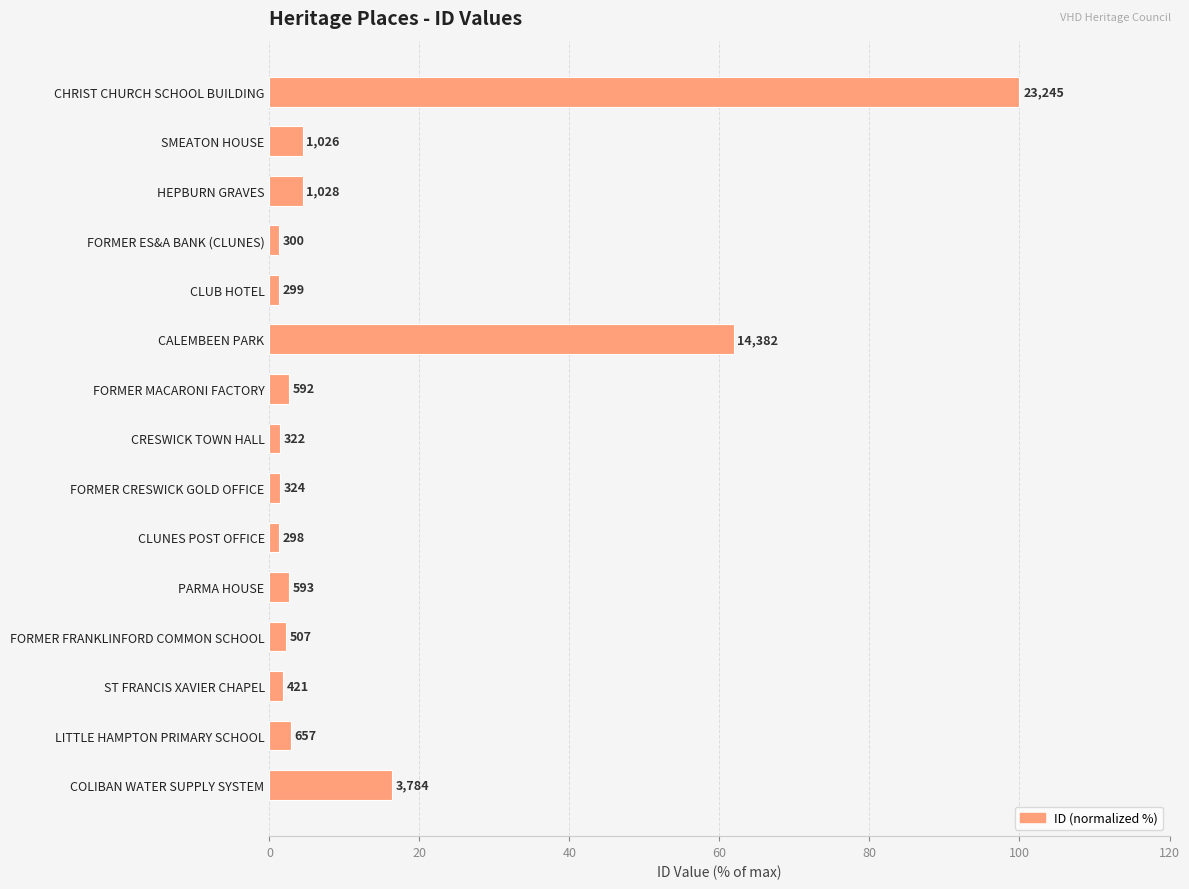

What is the sum of all values?

205.5